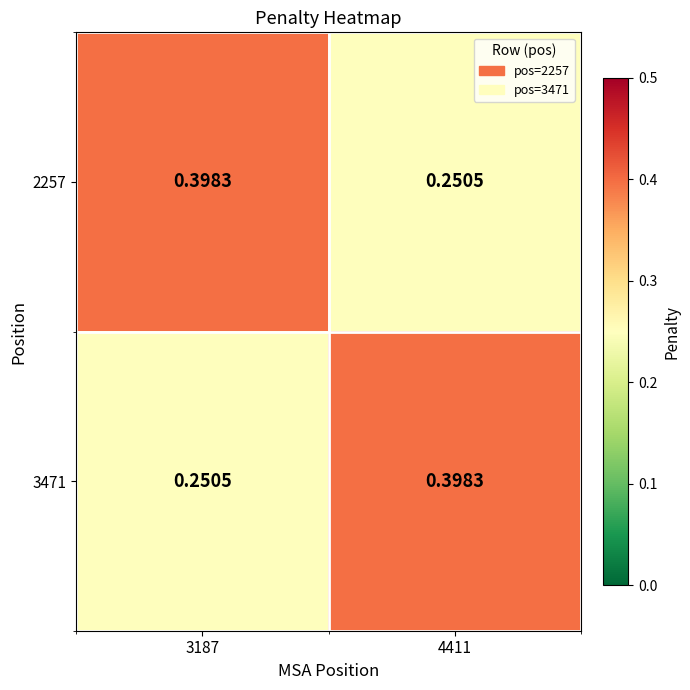

Is the value of 3471 at 4411 greater than the value of 2257 at 4411?

Yes